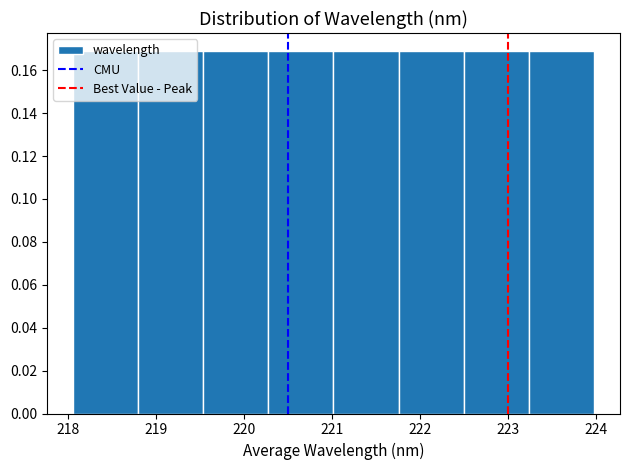

Reading left to right, list every bar in this chart as the range it spans on the x-axis followed by its height. Neither the bar edges nor the heights are printed on the chart, so give them approximately, as read against the axes.

218.1 to 218.8: 0.168
218.8 to 219.5: 0.168
219.5 to 220.3: 0.168
220.3 to 221.0: 0.168
221.0 to 221.8: 0.168
221.8 to 222.5: 0.168
222.5 to 223.2: 0.168
223.2 to 224.0: 0.168